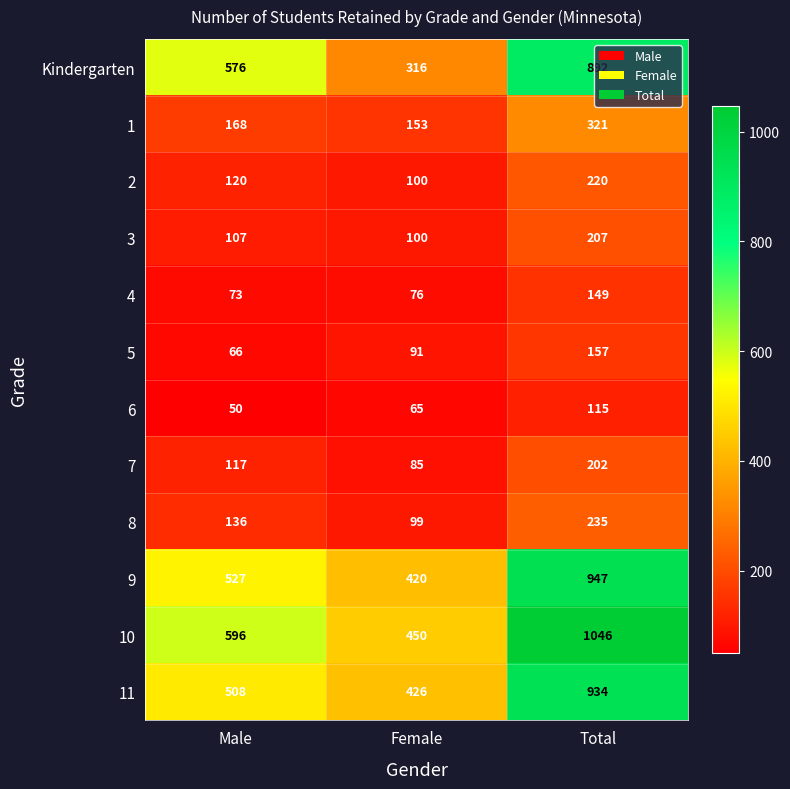

What is the difference between the highest and lowest values at Female?

385